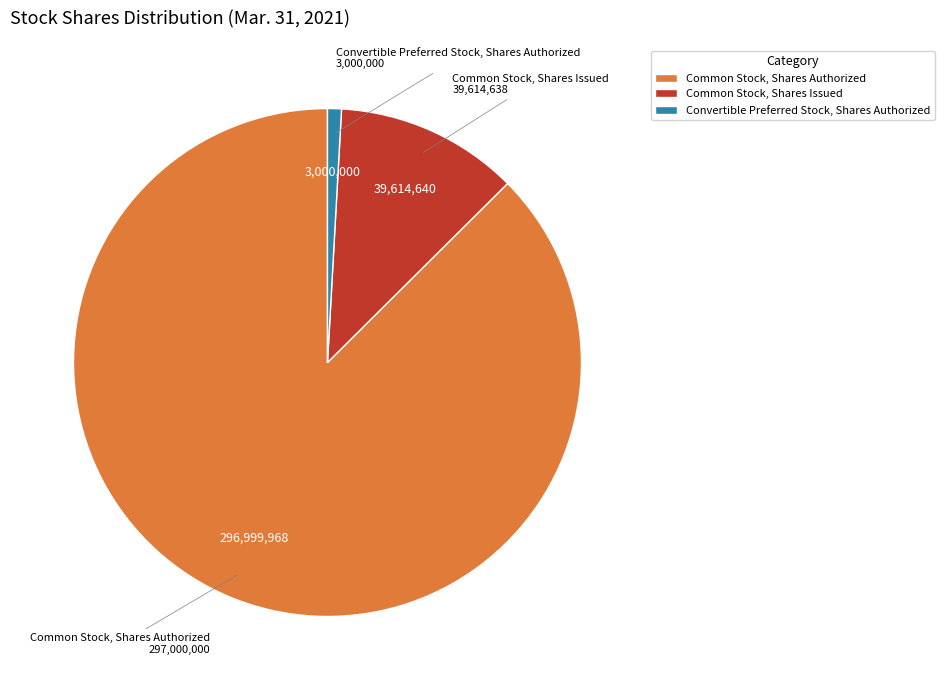

True or false: Convertible Preferred Stock, Shares Authorized accounts for 13% of the total.

False